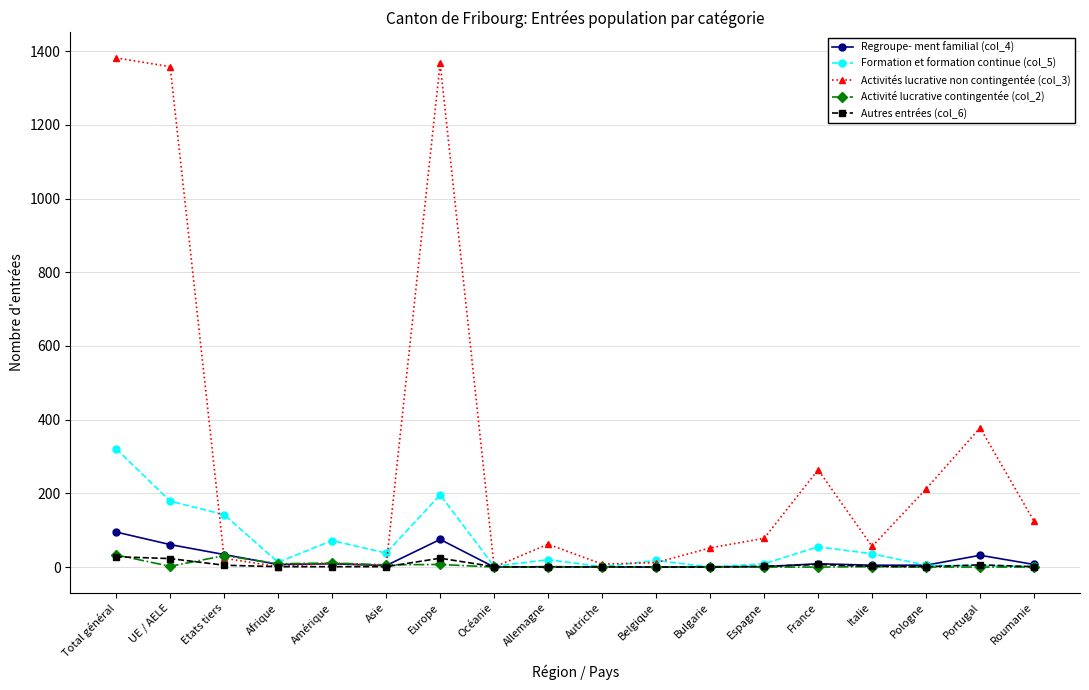

At which category is the sum across all series the highest?

Total général